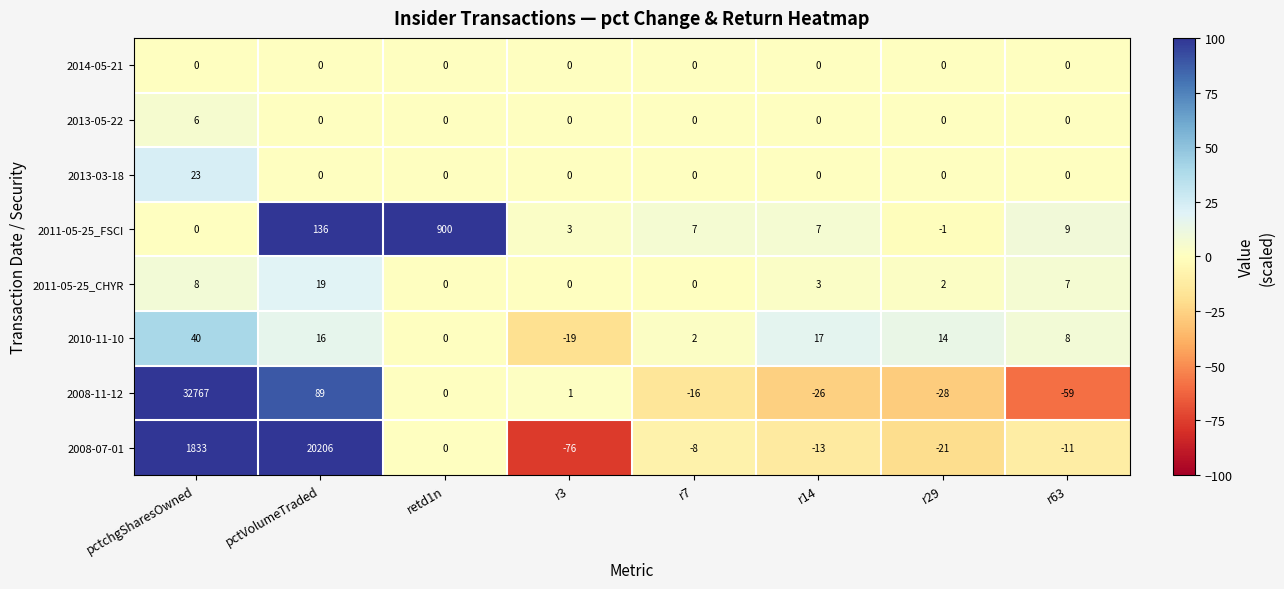

The value of 2008-11-12 at pctchgSharesOwned is 46638. True or false?

False